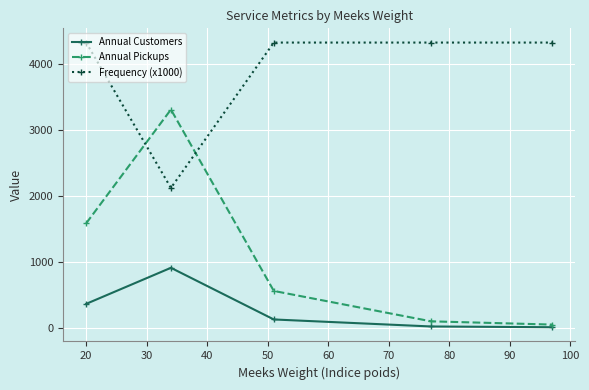

What is the difference between the maximum and minimum values in the Annual Customers series?

901.4